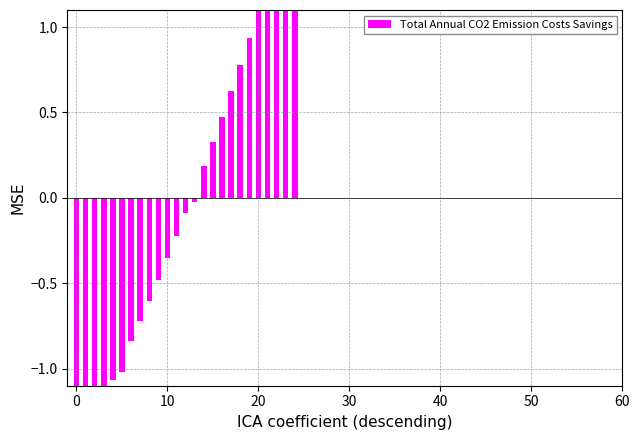

What value does the data have at 16?

0.5